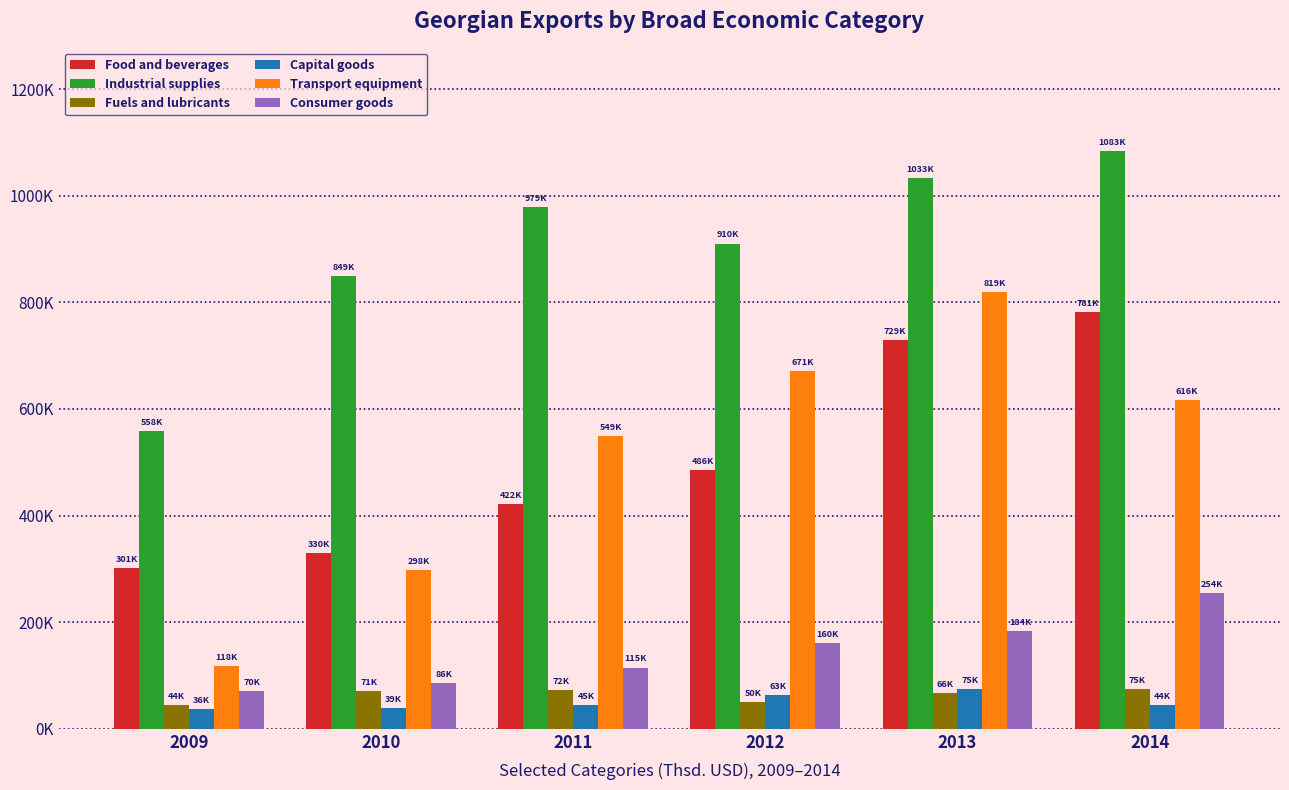

The Transport equipment series shows 548783.3 at 2011. True or false?

True